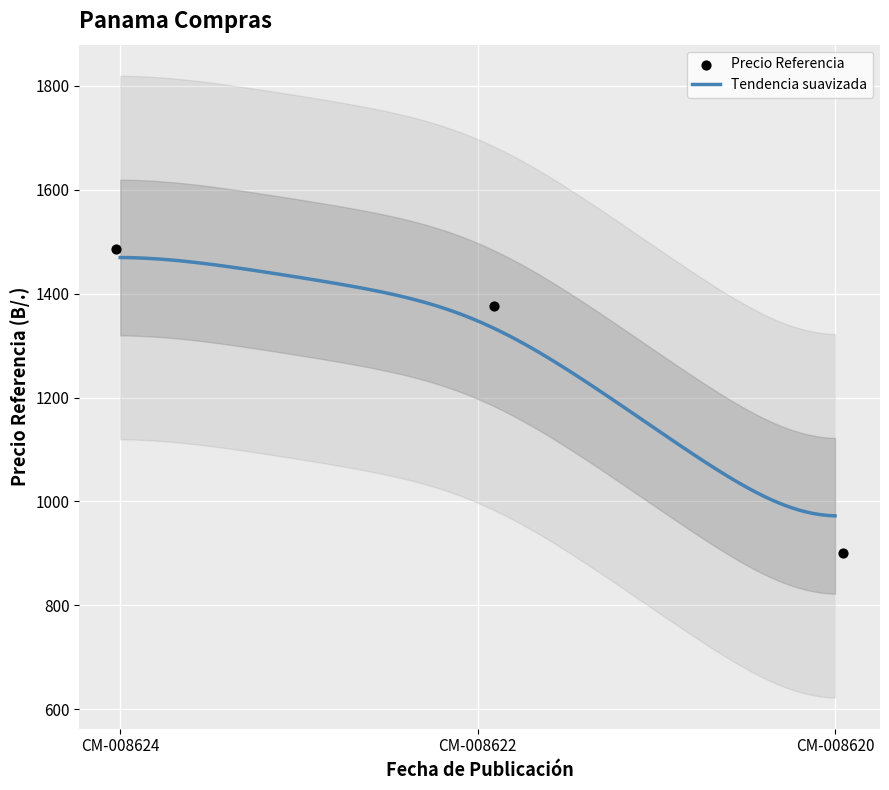

What is the change in value from 2014-0-08-0-08-CM-008624 to 2014-0-08-0-08-CM-008620?

-586.2